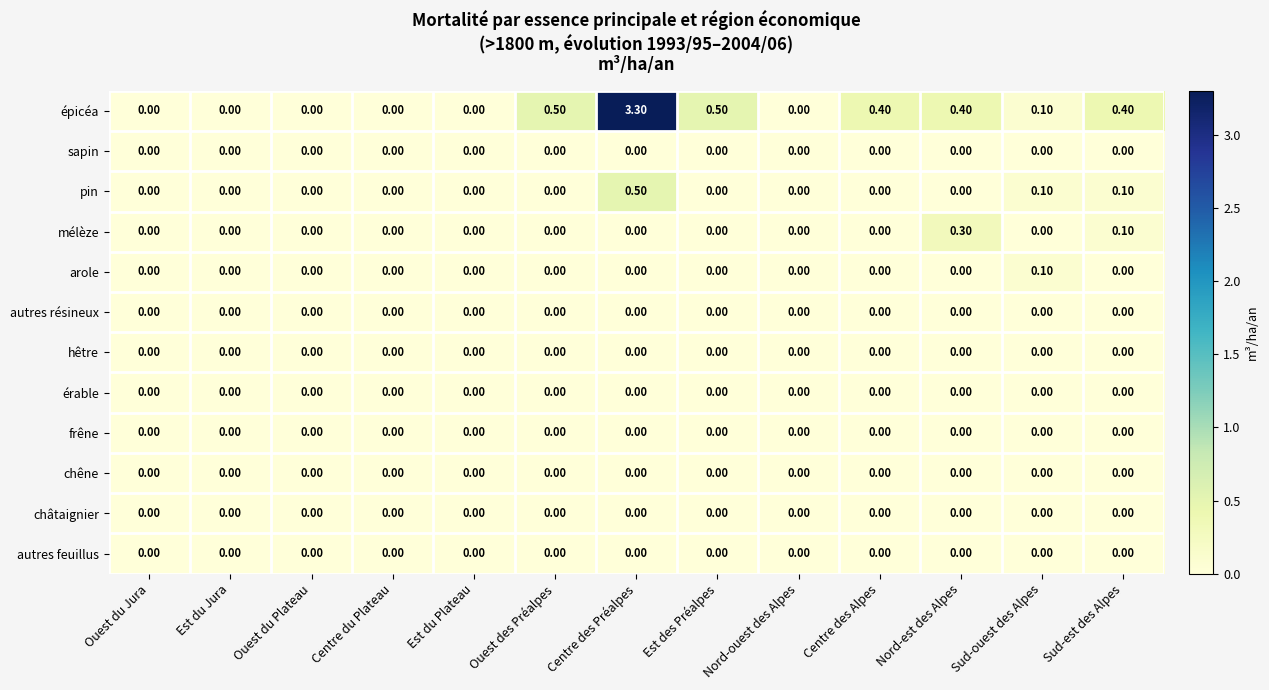

What is the sum of the épicéa values at Sud-est des Alpes and Centre des Préalpes?

3.7